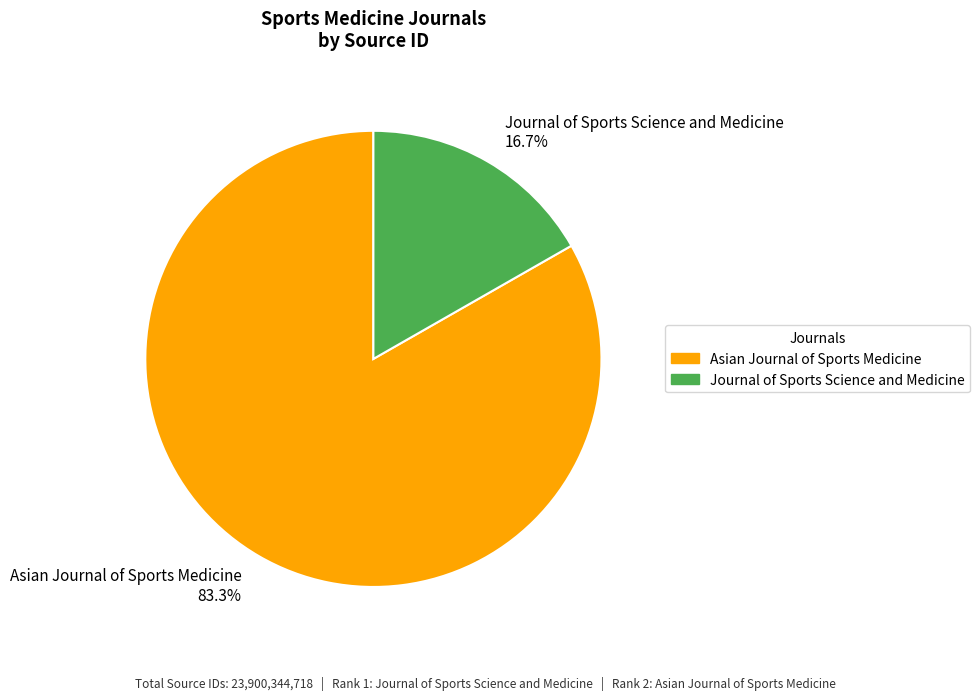

To the nearest percent, what percentage of the pie is Journal of Sports Science and Medicine?

17%